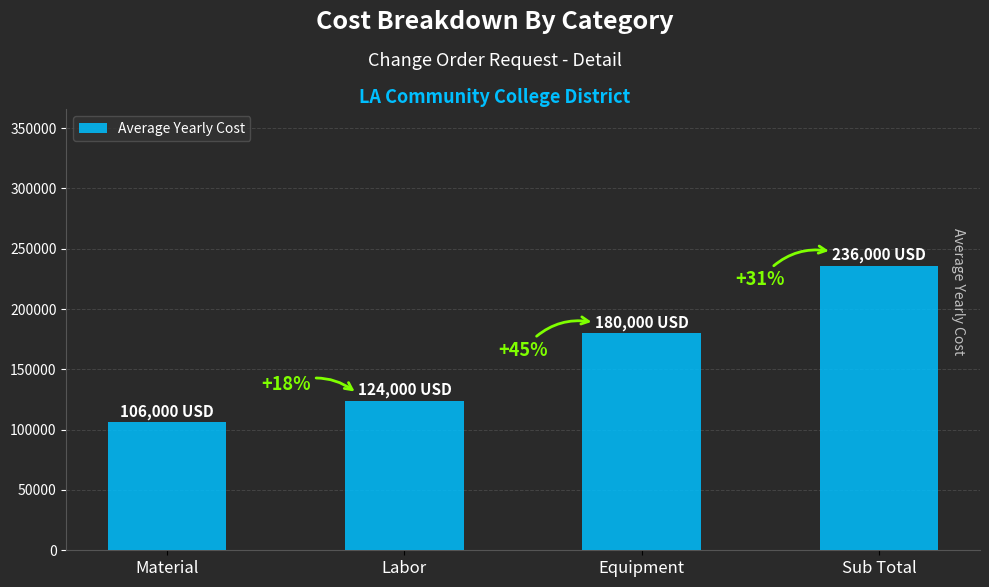

What is the sum of all values?

646000